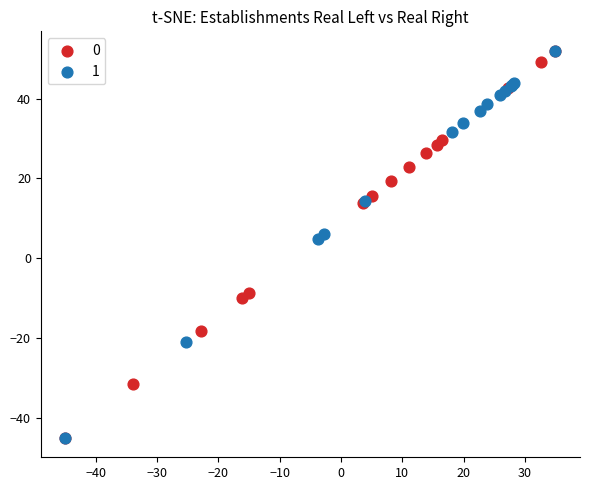

What are all the series names shown in the legend?

0, 1